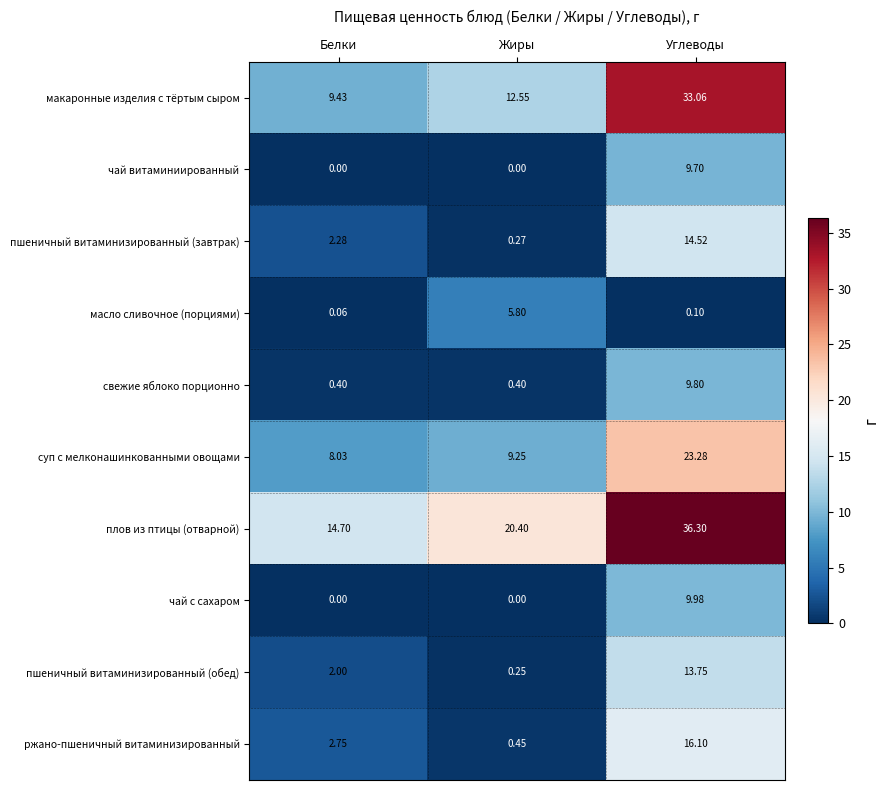

Which series changed the most between Белки and Жиры?

масло сливочное (порциями)